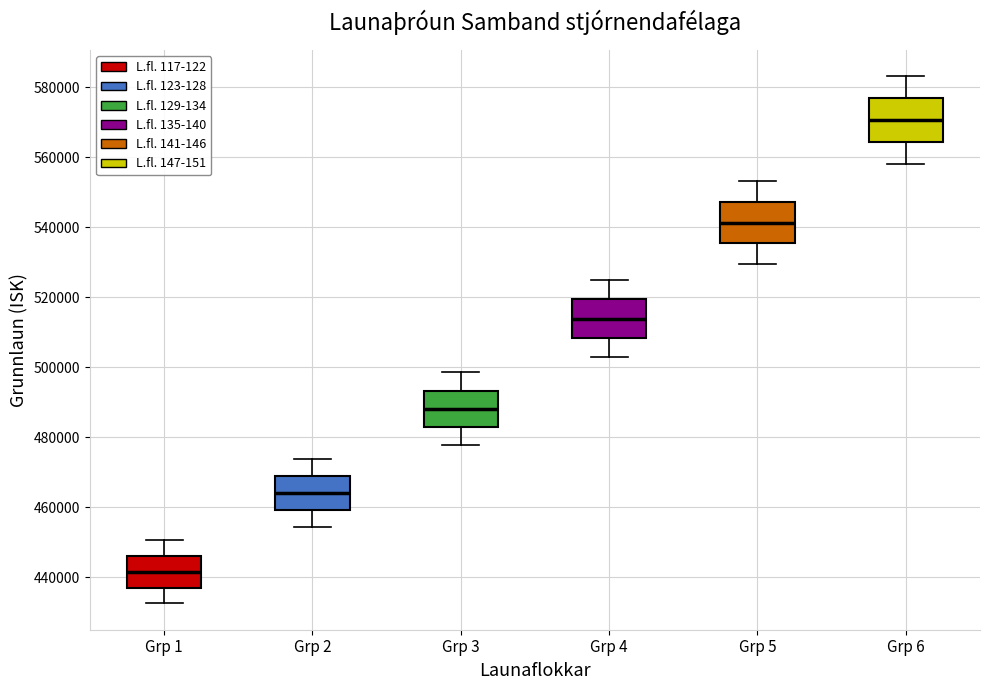

Where is the upper edge of the box for Grp 4 on the y-axis? The values are not printed on the chart, so give them approximately, as read against the axis.

520000